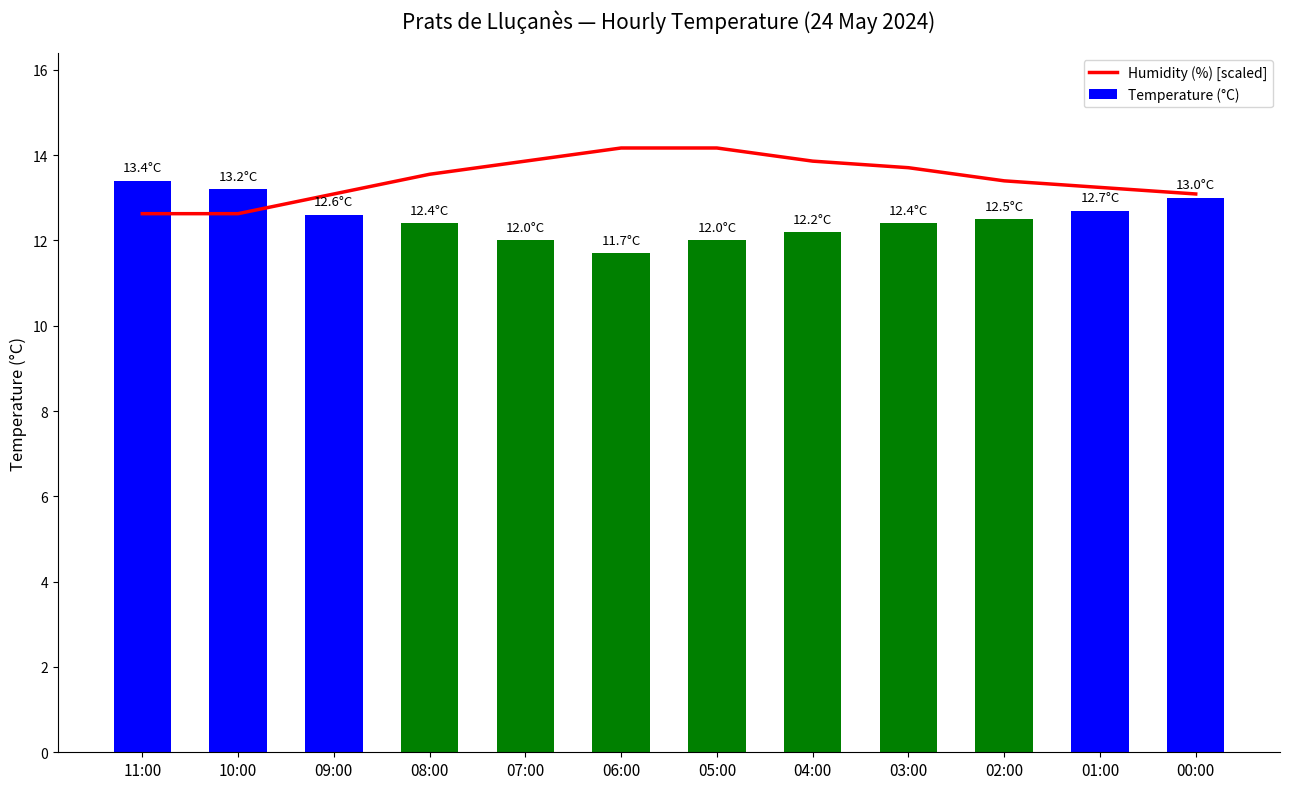

True or false: Temperature (°C) has a value of 12.2 at 04:00.

True